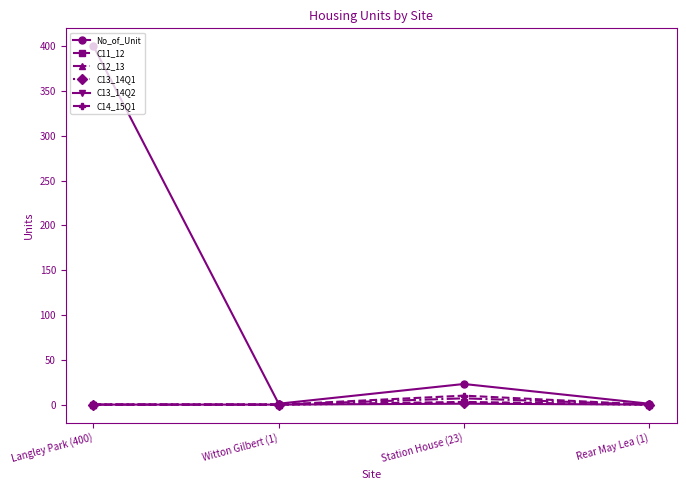

Which series has the widest spread of values?

No_of_Unit